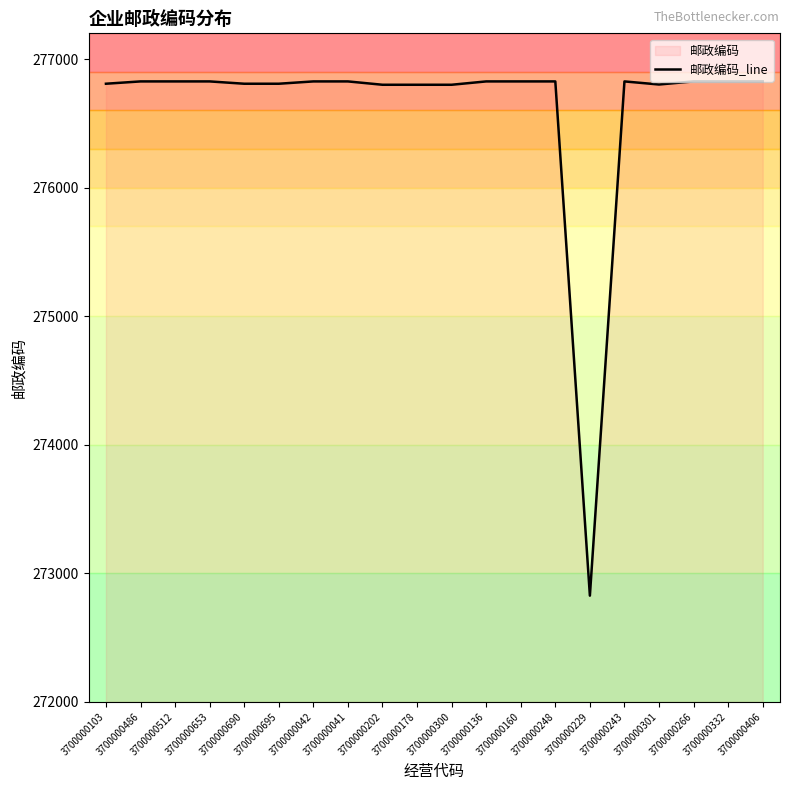

The value at 3700000300 is 373703. True or false?

False